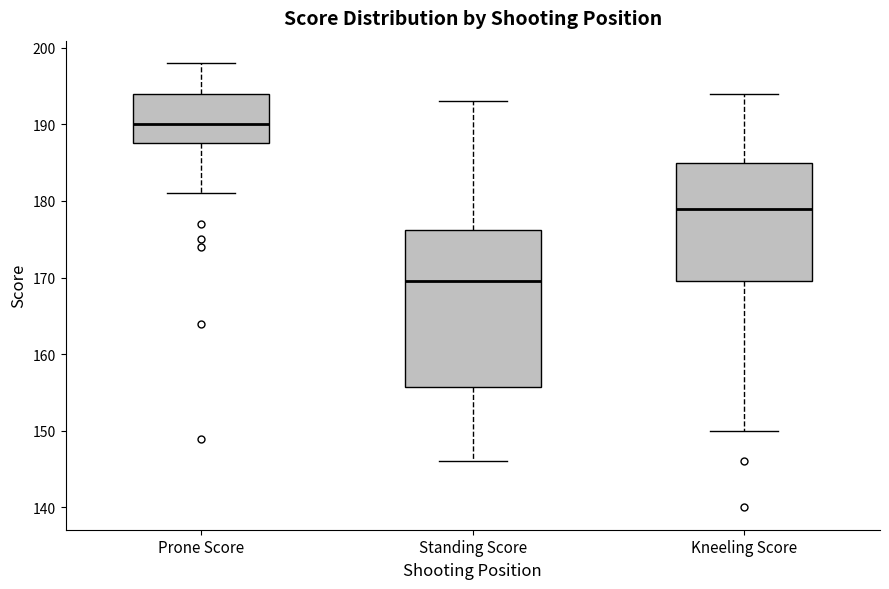

Which box has the lowest median line?

Standing Score